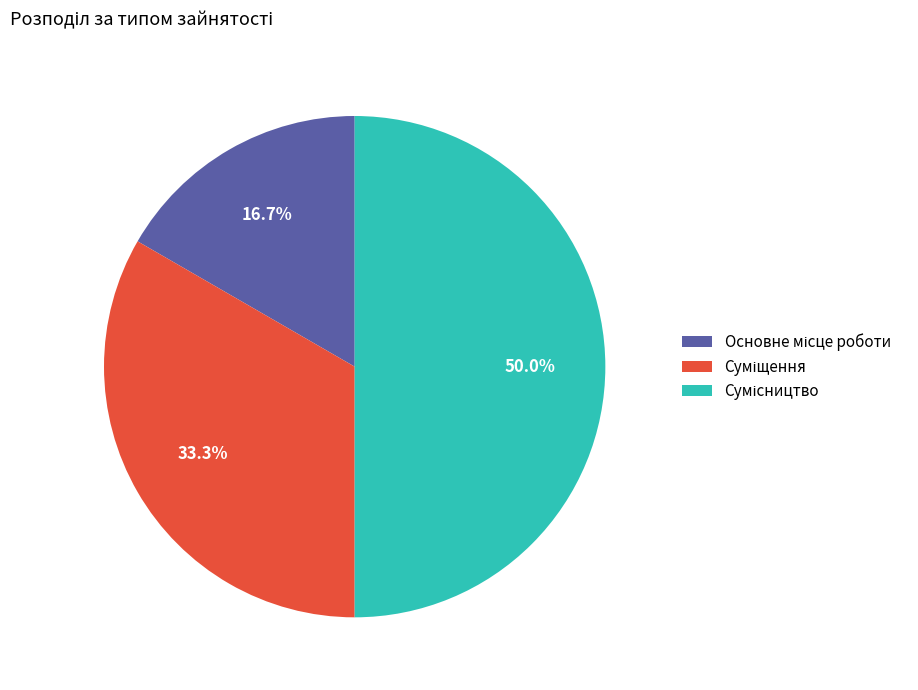

Is it true that Основне місце роботи is 11% of the pie?

False